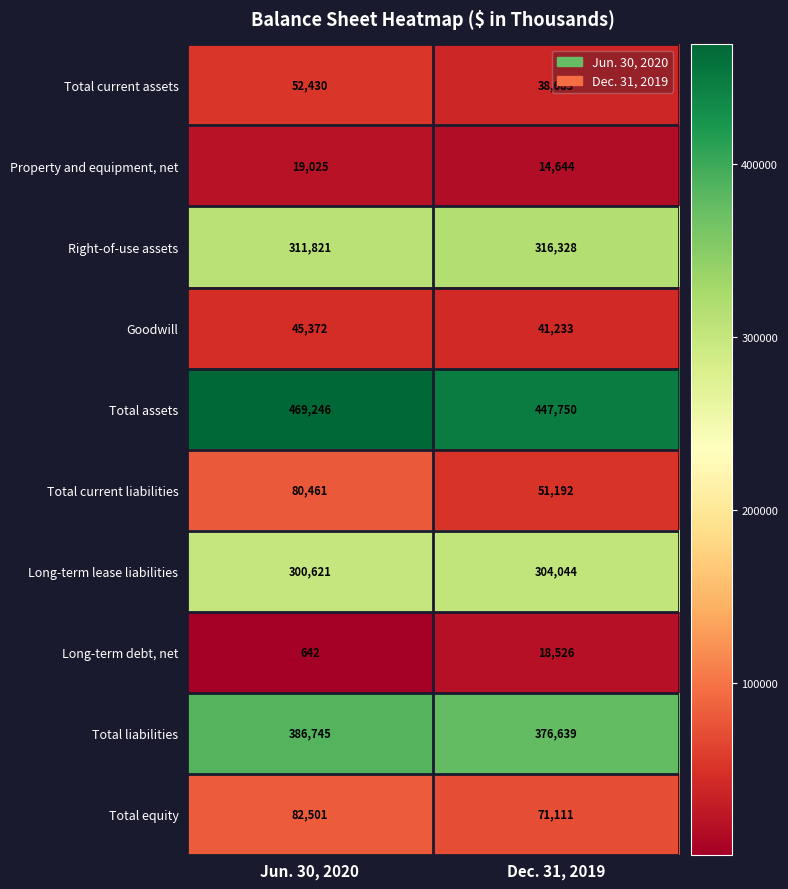

List the labels in order of Right-of-use assets value, largest first.

Dec. 31, 2019, Jun. 30, 2020